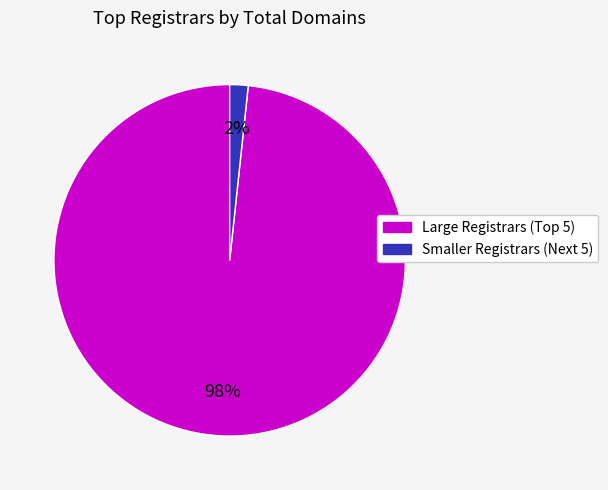

Does any single category account for the majority?

Yes